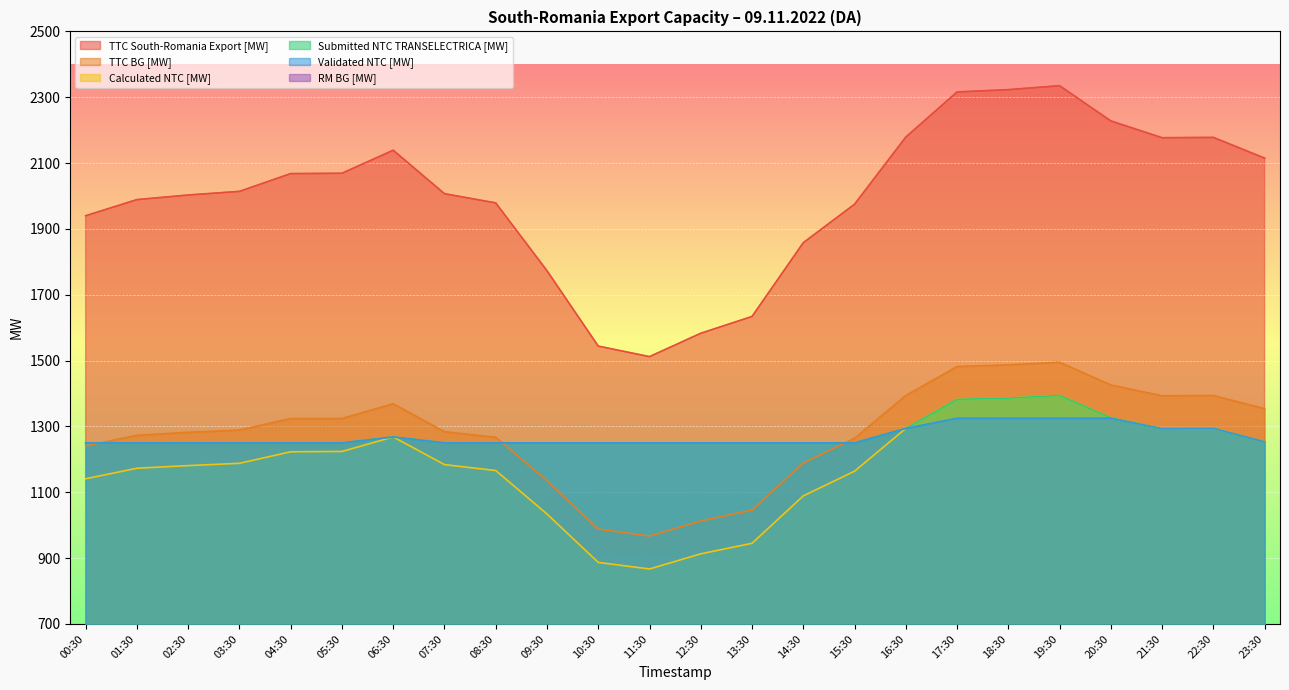

Reading left to right, extract all data points from this chart.

TTC South-Romania Export [MW]: 00:30=1940	01:30=1989	02:30=2003	03:30=2014	04:30=2068	05:30=2069	06:30=2139	07:30=2007	08:30=1979	09:30=1773	10:30=1544	11:30=1512	12:30=1583	13:30=1634	14:30=1858	15:30=1975	16:30=2179	17:30=2316	18:30=2323	19:30=2335	20:30=2228	21:30=2177	22:30=2178	23:30=2115
TTC BG [MW]: 00:30=1241	01:30=1273	02:30=1282	03:30=1289	04:30=1324	05:30=1324	06:30=1369	07:30=1284	08:30=1267	09:30=1135	10:30=988	11:30=967	12:30=1013	13:30=1046	14:30=1189	15:30=1264	16:30=1394	17:30=1482	18:30=1487	19:30=1495	20:30=1426	21:30=1393	22:30=1394	23:30=1354
Calculated NTC [MW]: 00:30=1141	01:30=1173	02:30=1181	03:30=1188	04:30=1223	05:30=1224	06:30=1268	07:30=1184	08:30=1166	09:30=1034	10:30=887	11:30=867	12:30=913	13:30=945	14:30=1089	15:30=1164	16:30=1294	17:30=1382	18:30=1386	19:30=1394	20:30=1326	21:30=1293	22:30=1294	23:30=1253
Submitted NTC TRANSELECTRICA [MW]: 00:30=1250	01:30=1250	02:30=1250	03:30=1250	04:30=1250	05:30=1250	06:30=1268	07:30=1250	08:30=1250	09:30=1250	10:30=1250	11:30=1250	12:30=1250	13:30=1250	14:30=1250	15:30=1250	16:30=1294	17:30=1382	18:30=1386	19:30=1394	20:30=1326	21:30=1293	22:30=1294	23:30=1253
Validated NTC [MW]: 00:30=1250	01:30=1250	02:30=1250	03:30=1250	04:30=1250	05:30=1250	06:30=1268	07:30=1250	08:30=1250	09:30=1250	10:30=1250	11:30=1250	12:30=1250	13:30=1250	14:30=1250	15:30=1250	16:30=1294	17:30=1325	18:30=1325	19:30=1325	20:30=1325	21:30=1293	22:30=1294	23:30=1253